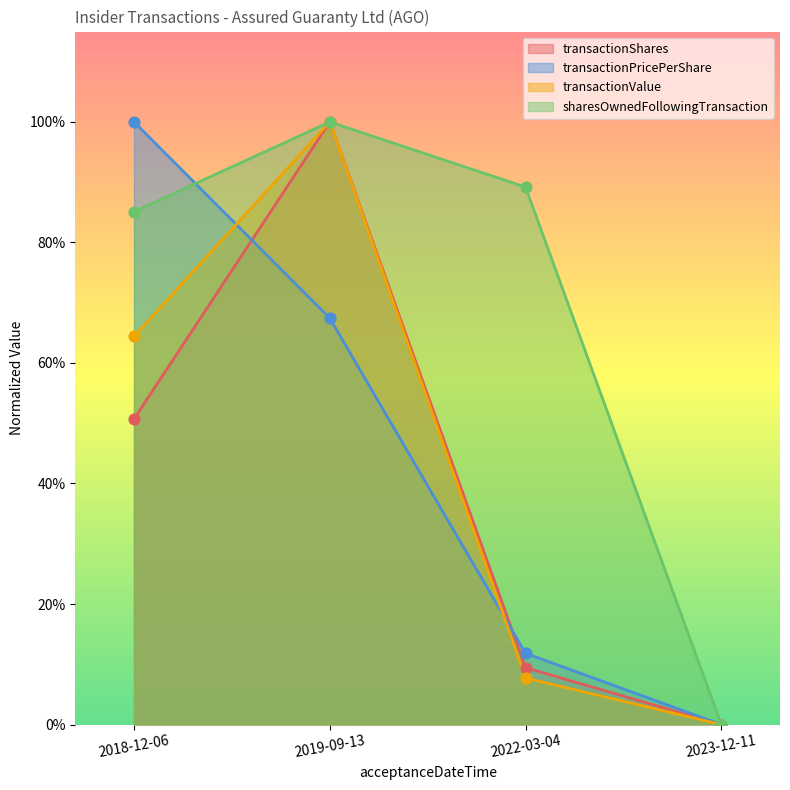

Which series contains the lowest Y value?

transactionShares